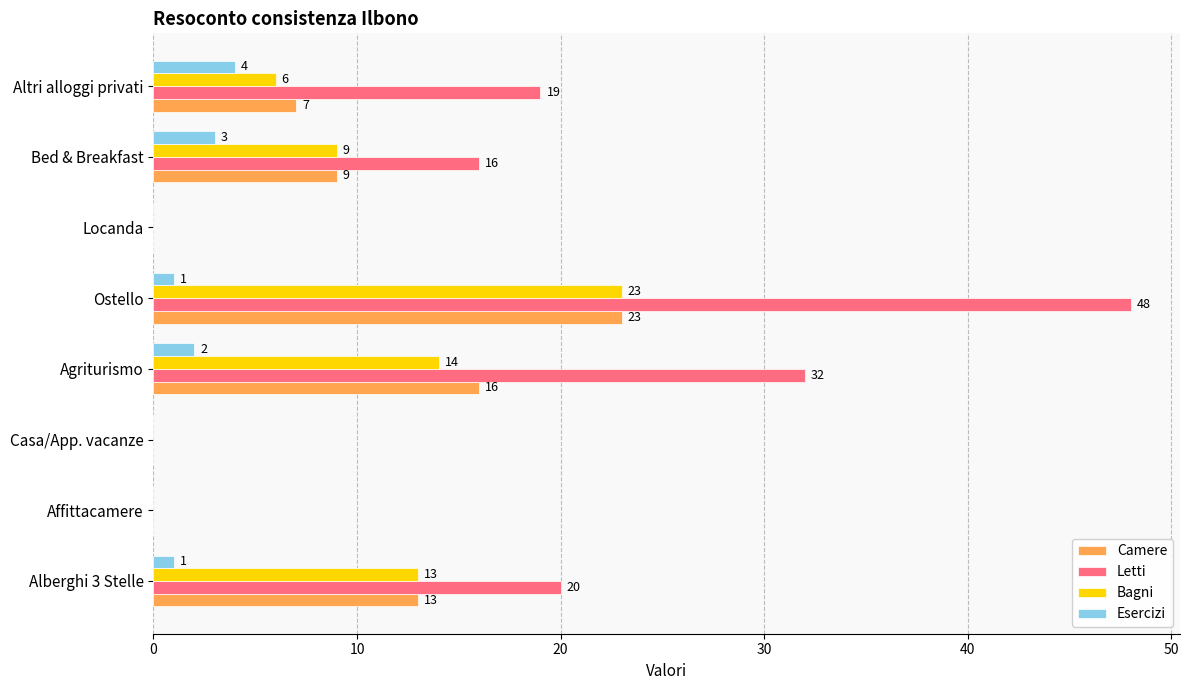

The Camere series shows 23 at Ostello. True or false?

True